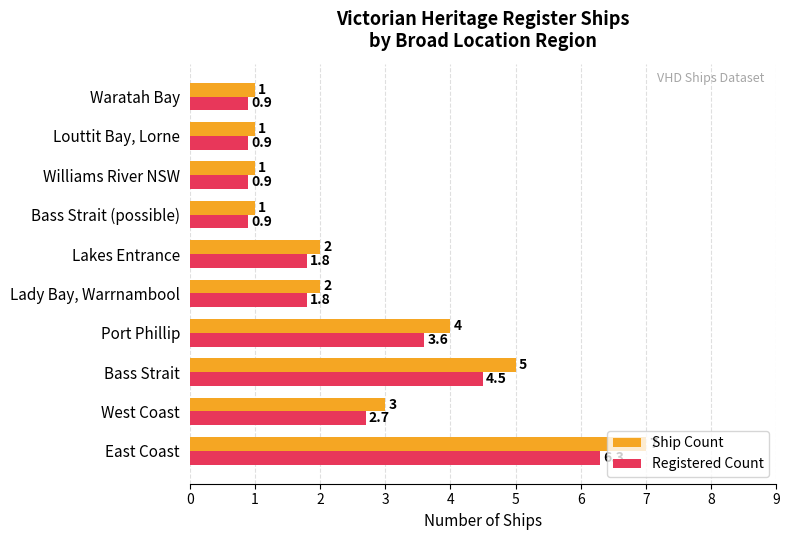

Which series has the widest spread of values?

Ship Count